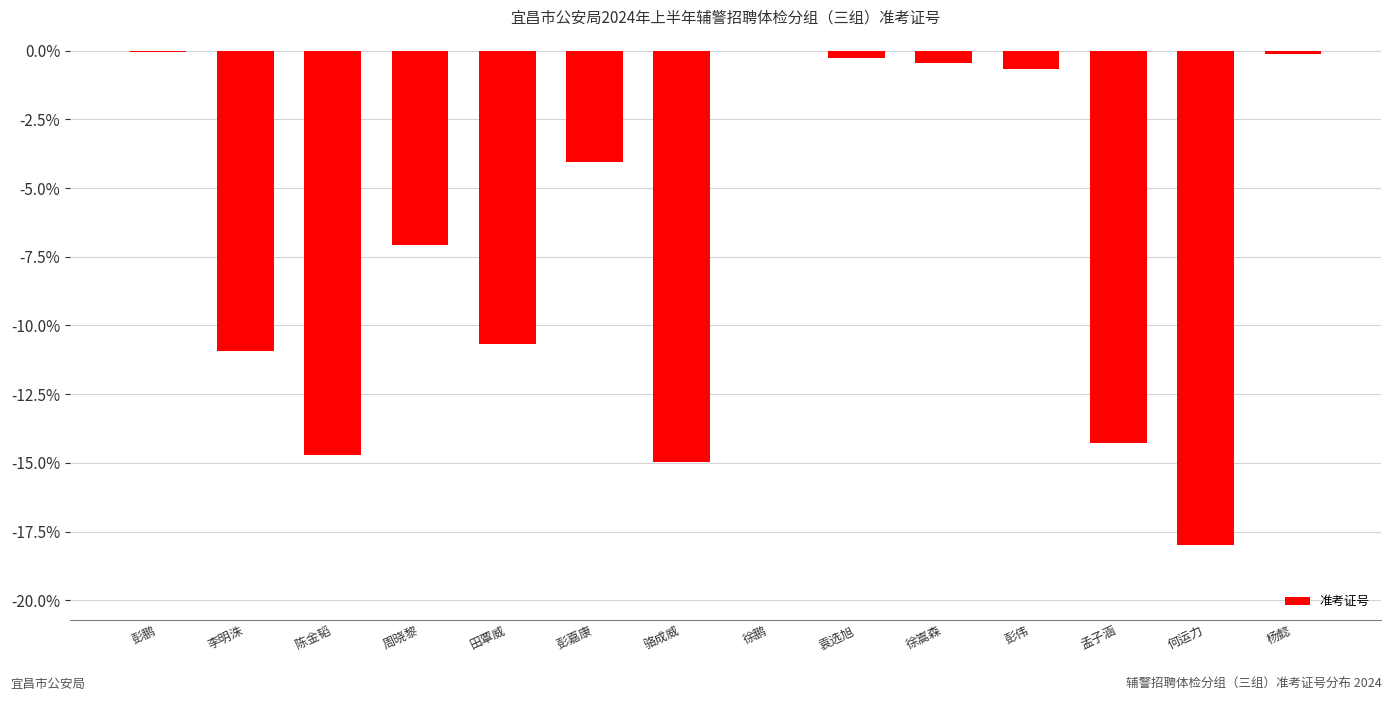

The chart shows a value of -19.5 at 孟子涵. True or false?

False